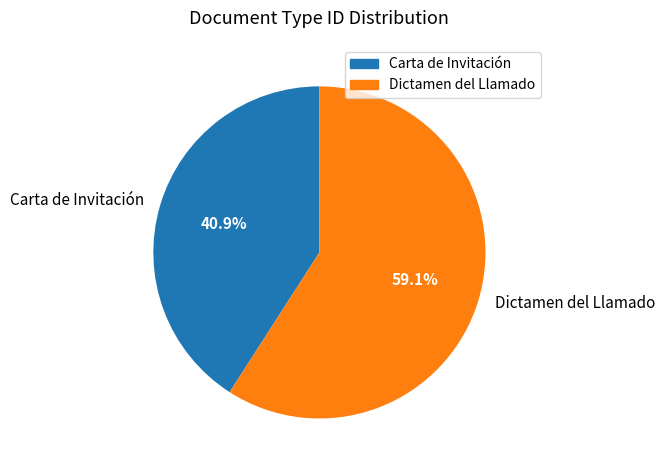

True or false: Carta de Invitación accounts for 51% of the total.

False